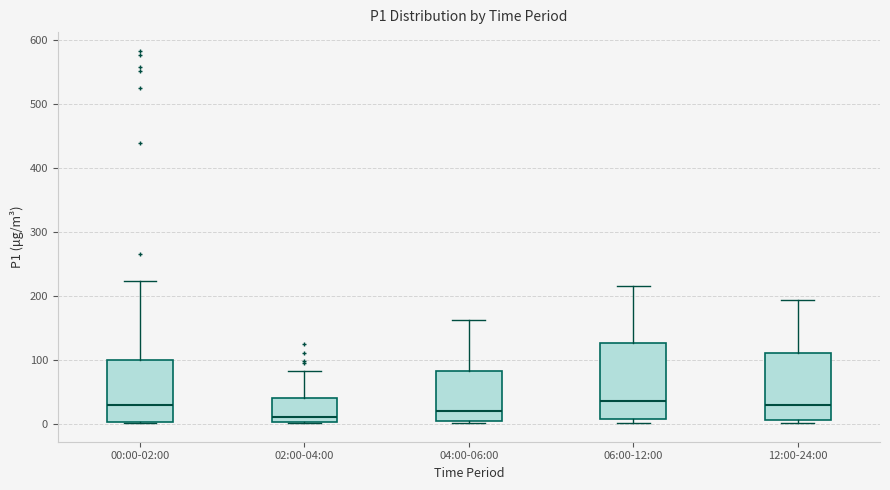

Which box is the tallest, from its lower edge to its upper edge?

06:00-12:00